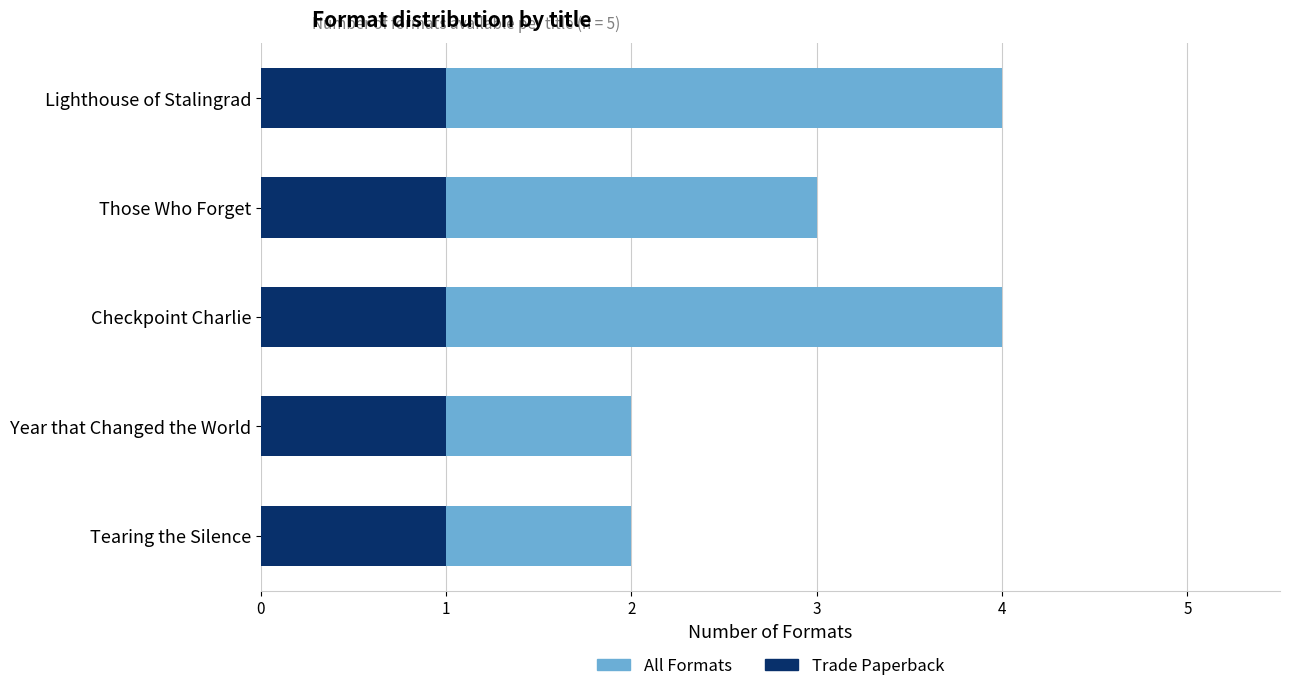

How many bars are there in total?

10